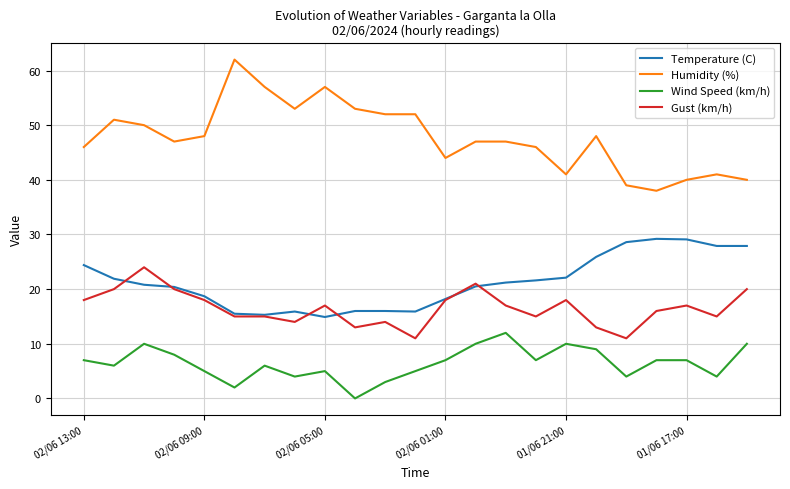

What is the sum of all Gust (km/h) values?

380.0